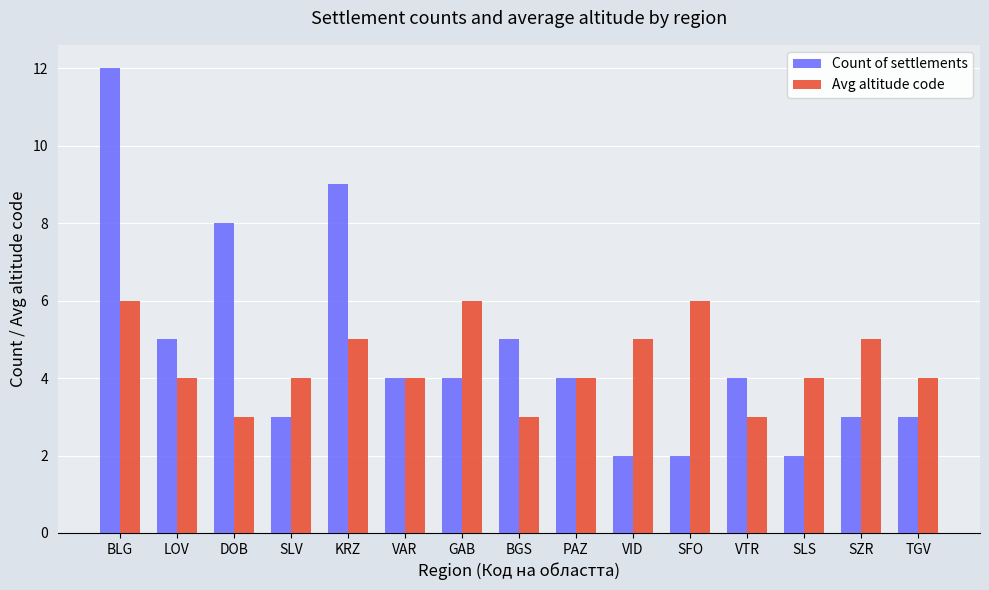

What is the value of the Avg altitude code bar at the 13th from the left?

4